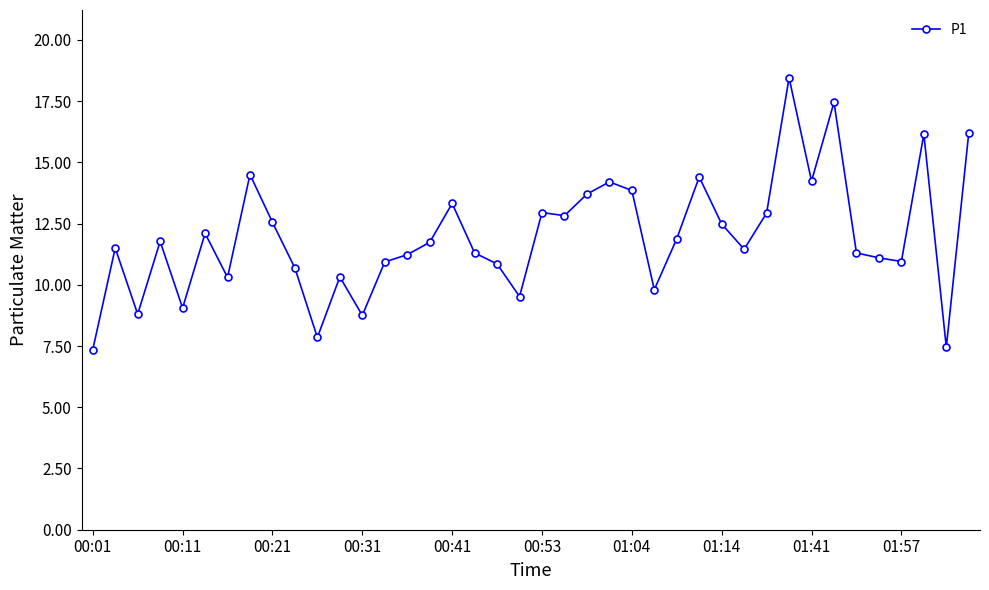

True or false: there are more than 1 points higher than both neighbors.

True